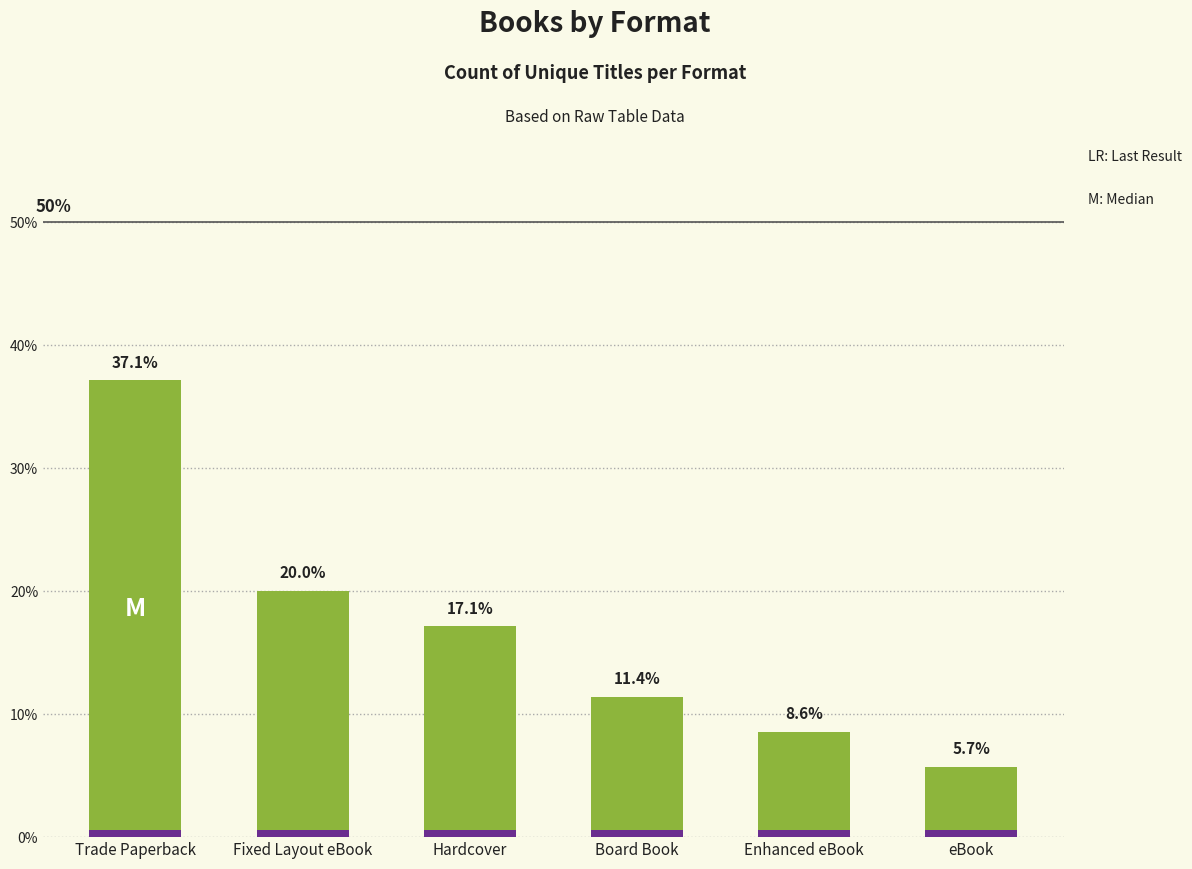

How many categories are shown in the chart?

6